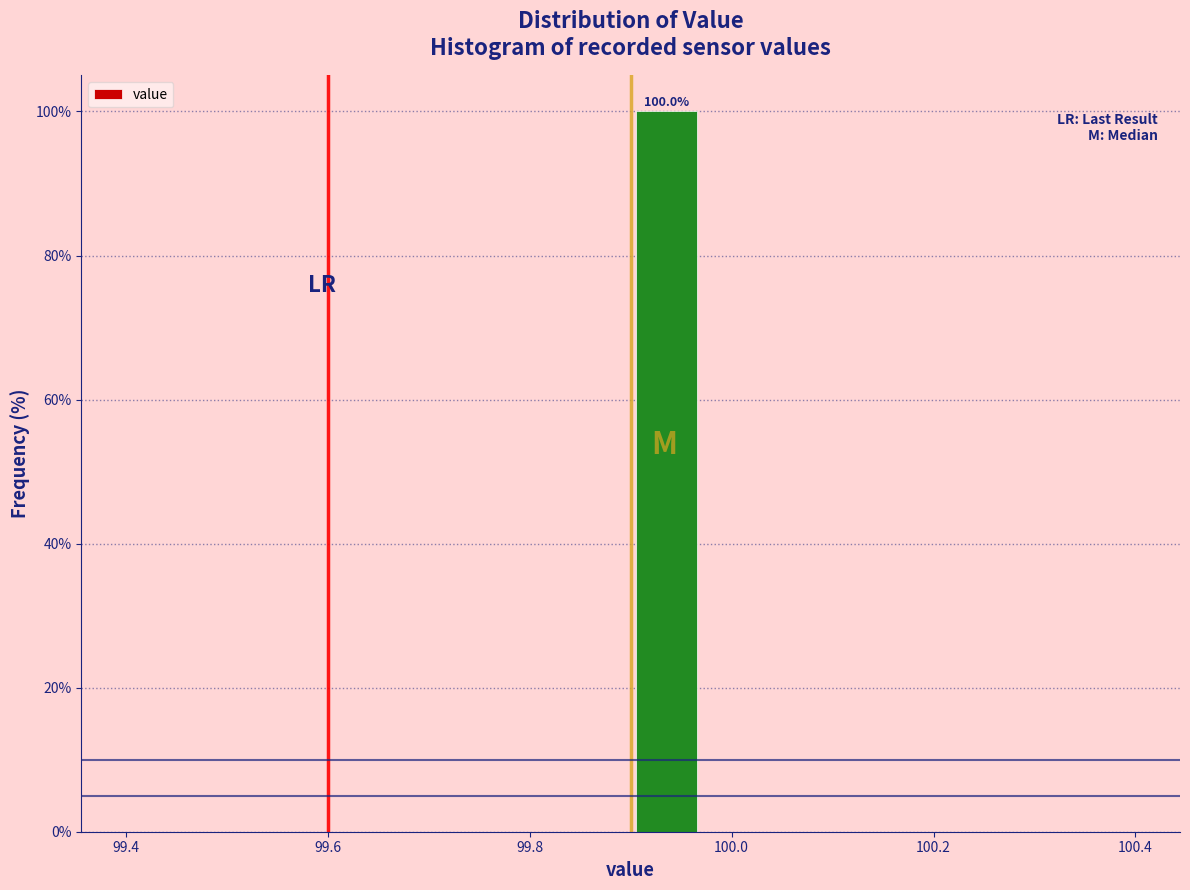

Read against the x-axis, roughly where is the centre of the tallest bar?

99.94